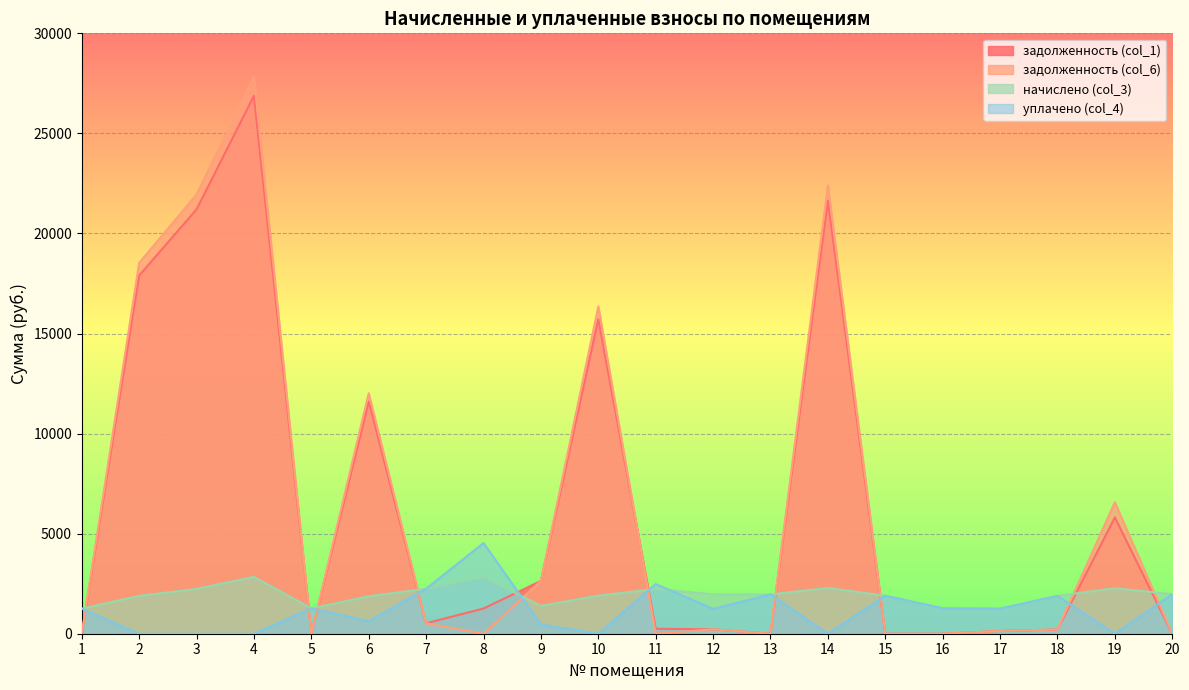

Which series changed the most between 5 and 6?

задолженность (col_6)